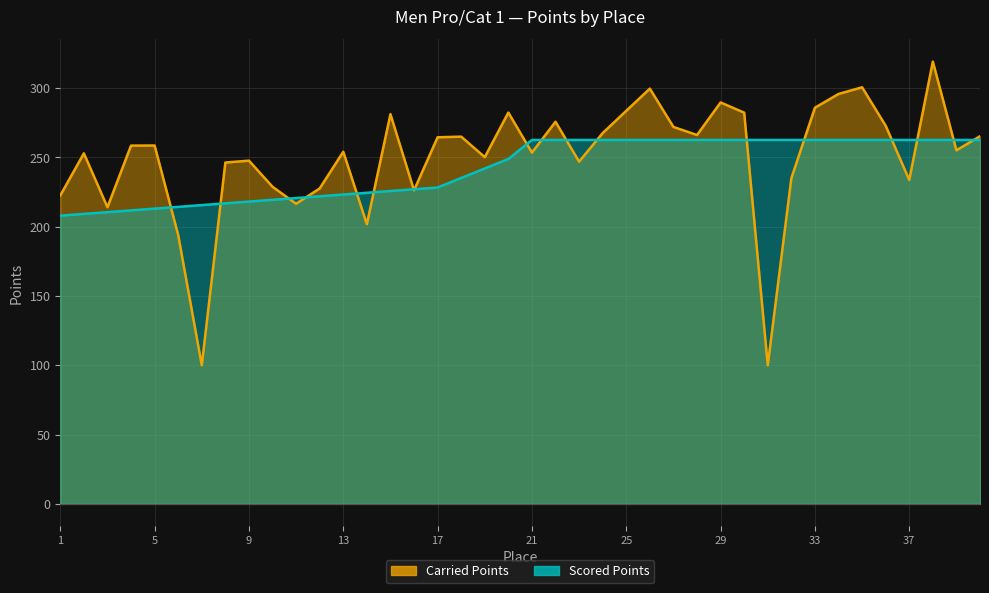

Is it true that Carried Points equals 258.5 at 5?

True